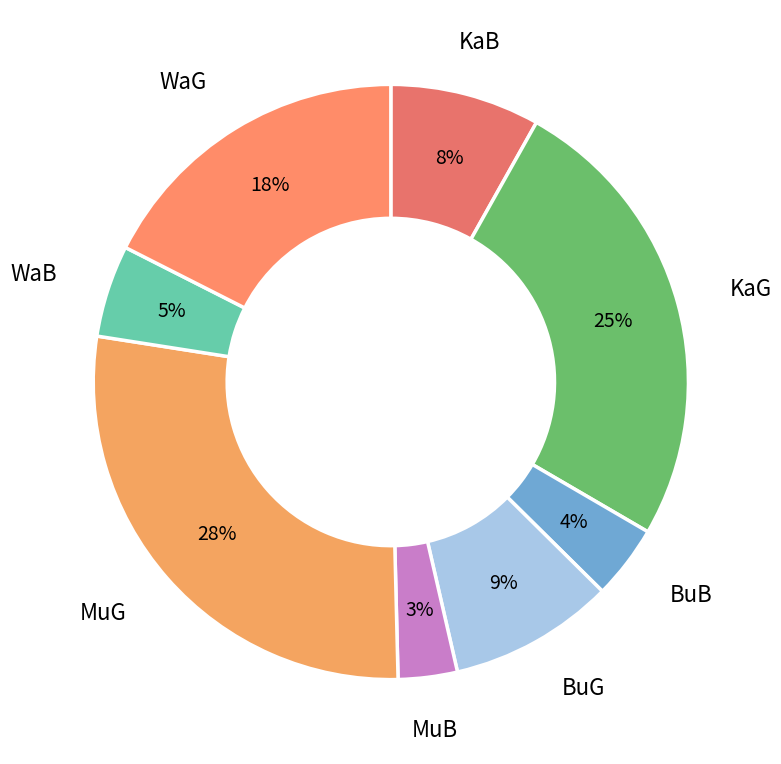

To the nearest percent, what percentage of the pie is KaG?

25%